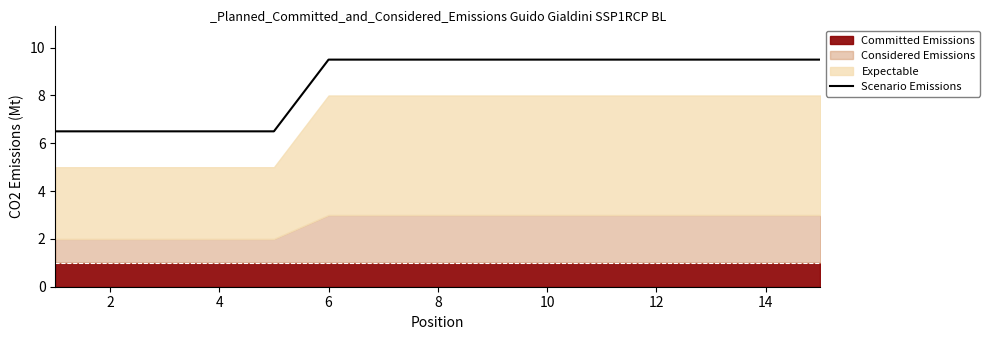

The Scenario Emissions series shows 10.3 at 2. True or false?

False